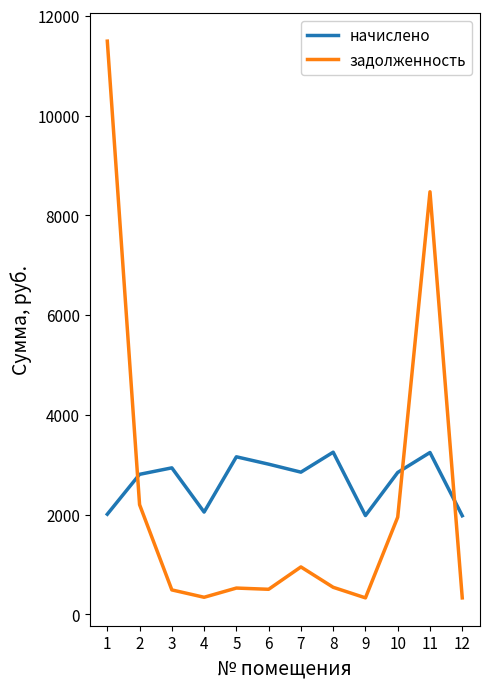

At how many categories does at least one series exceed 567?

12